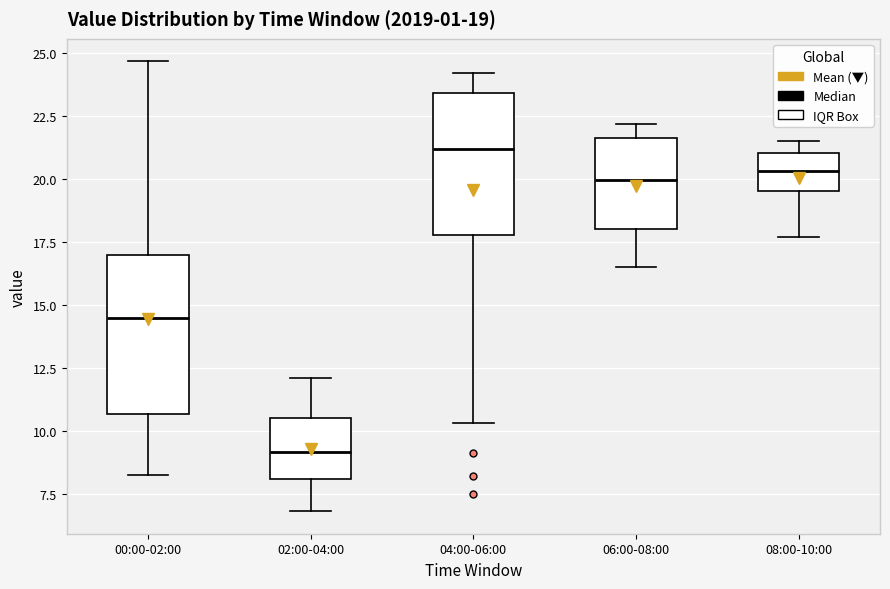

Which box is the tallest, from its lower edge to its upper edge?

00:00-02:00